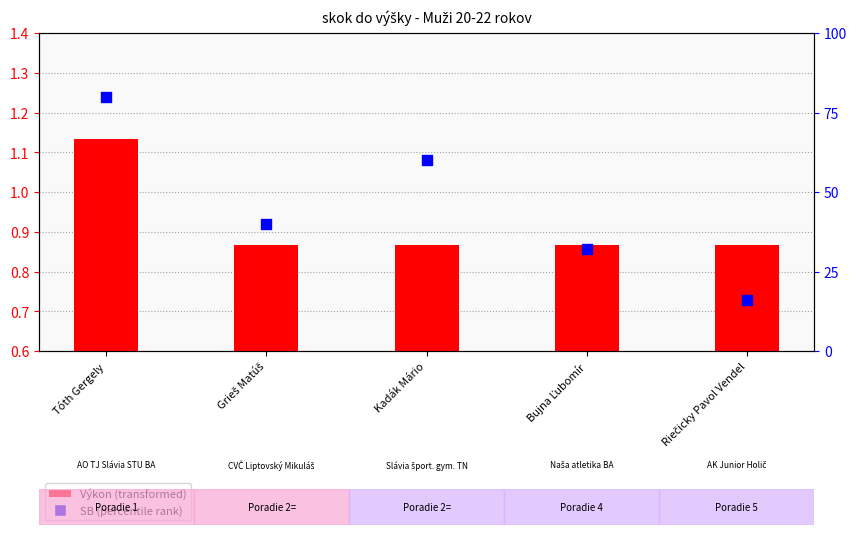

Is the value of Výkon (transformed) at Bujna Ľubomír greater than the value of SB (percentile rank) at Riečicky Pavol Vendel?

No